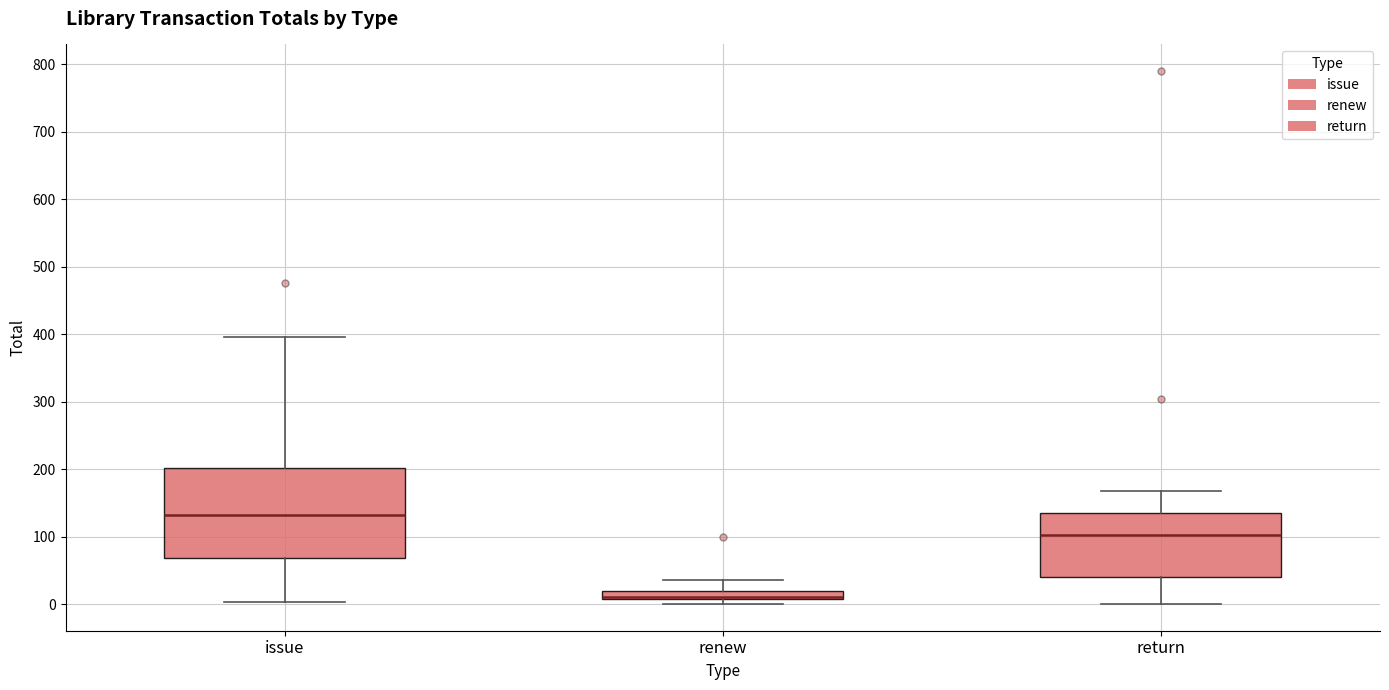

Comparing the boxes themselves (not the whiskers), which one is the tallest?

issue